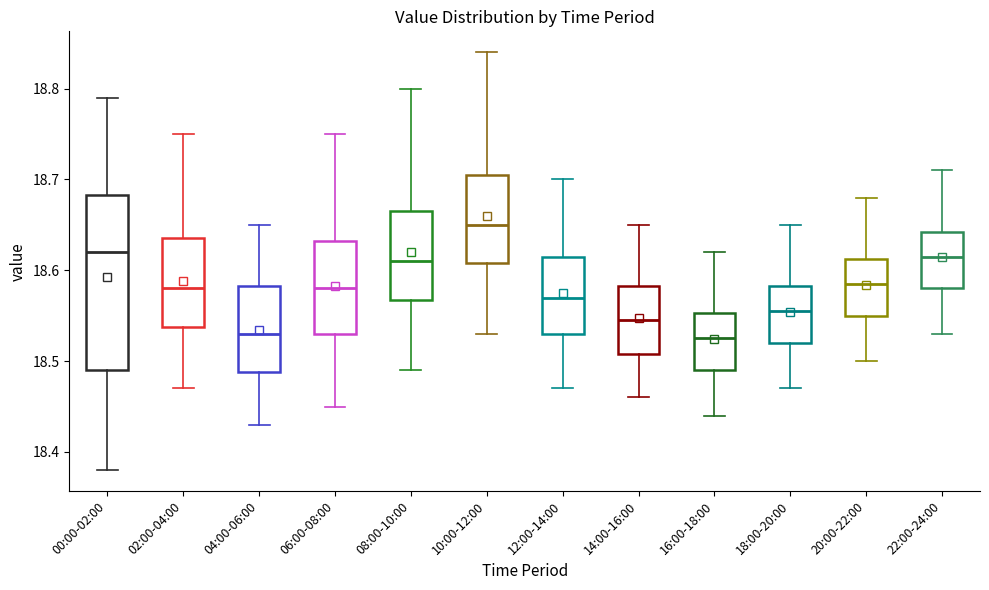

Reading left to right, transcribe this box plot: for each box, give where its median line is, the range the box spans, and where its two whiskers end, as read against the y-axis. The values are not printed on the chart, so give them approximately, as read against the axis.

00:00-02:00: median 18.62, box 18.49 to 18.68, whiskers 18.38 to 18.79
02:00-04:00: median 18.58, box 18.54 to 18.64, whiskers 18.47 to 18.75
04:00-06:00: median 18.53, box 18.49 to 18.58, whiskers 18.43 to 18.65
06:00-08:00: median 18.58, box 18.53 to 18.63, whiskers 18.45 to 18.75
08:00-10:00: median 18.61, box 18.57 to 18.67, whiskers 18.49 to 18.80
10:00-12:00: median 18.65, box 18.61 to 18.71, whiskers 18.53 to 18.84
12:00-14:00: median 18.57, box 18.53 to 18.62, whiskers 18.47 to 18.70
14:00-16:00: median 18.55, box 18.51 to 18.58, whiskers 18.46 to 18.65
16:00-18:00: median 18.53, box 18.49 to 18.55, whiskers 18.44 to 18.62
18:00-20:00: median 18.56, box 18.52 to 18.58, whiskers 18.47 to 18.65
20:00-22:00: median 18.59, box 18.55 to 18.61, whiskers 18.50 to 18.68
22:00-24:00: median 18.62, box 18.58 to 18.64, whiskers 18.53 to 18.71